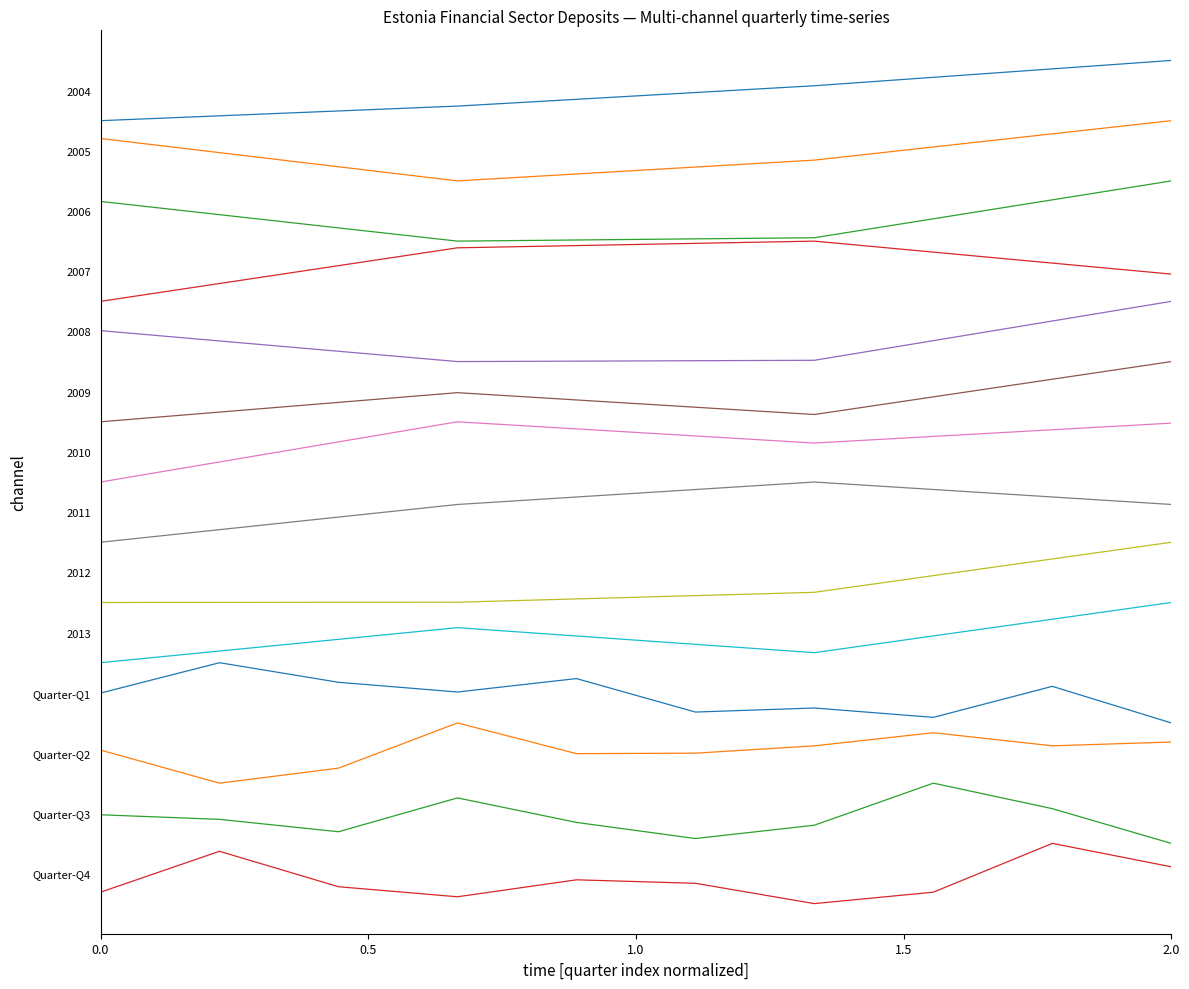

In Quarter-Q2, how many points are higher than both neighbors (excluding endpoints)?

2